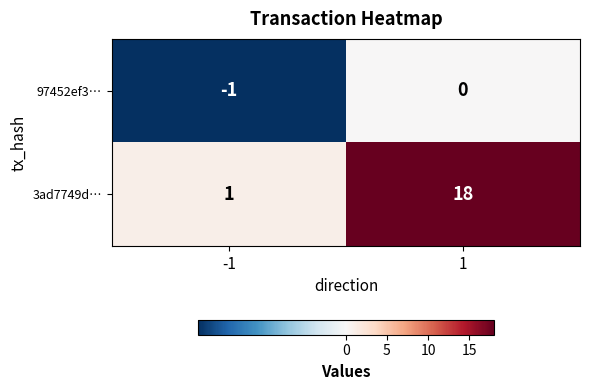

Reading left to right, transcribe all the data shown in this chart.

97452ef3…: -1=-1	1=0
3ad7749d…: -1=1	1=18